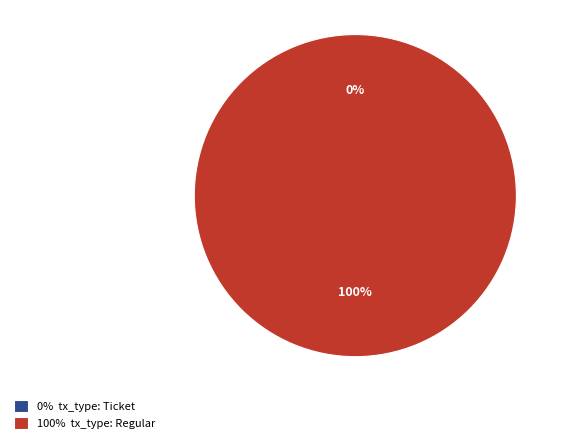

Which slice is the smallest?

tx_type: Ticket